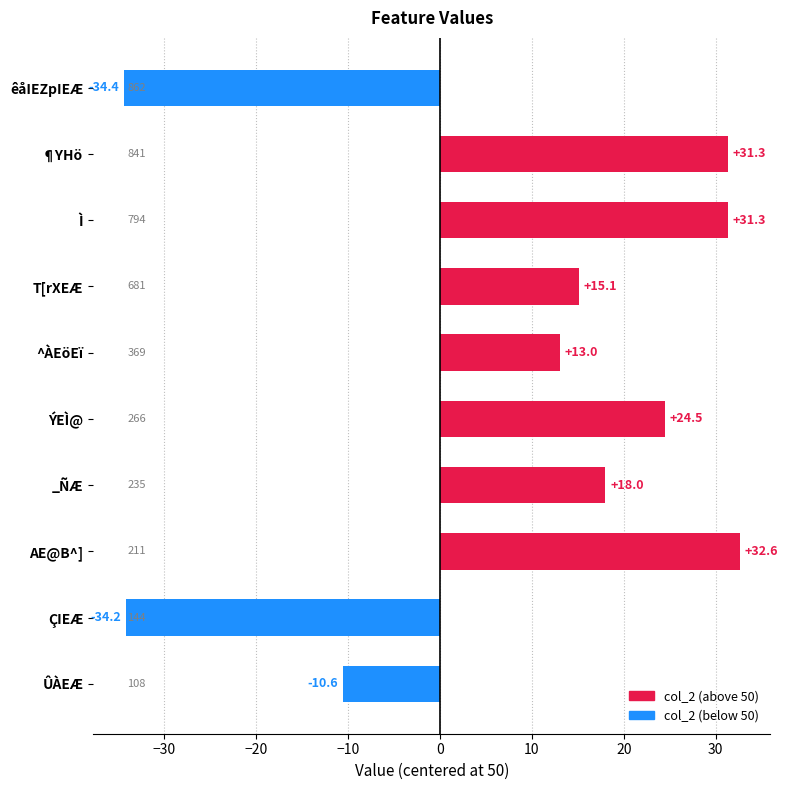

Between AE@B^] and ¶YHö, which is larger?

AE@B^]